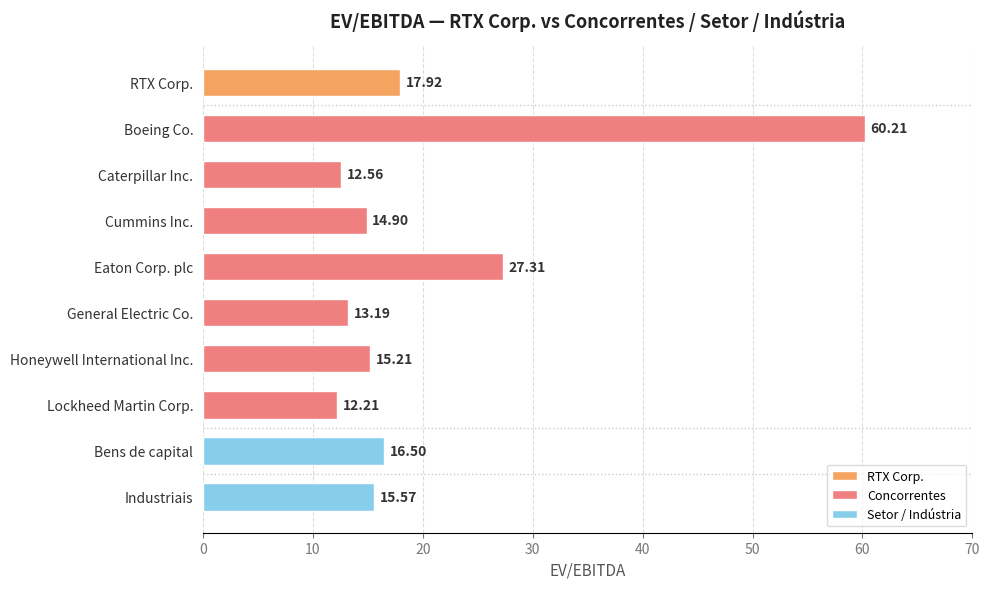

What is the label of the 7th bar from the top?

Honeywell International Inc.